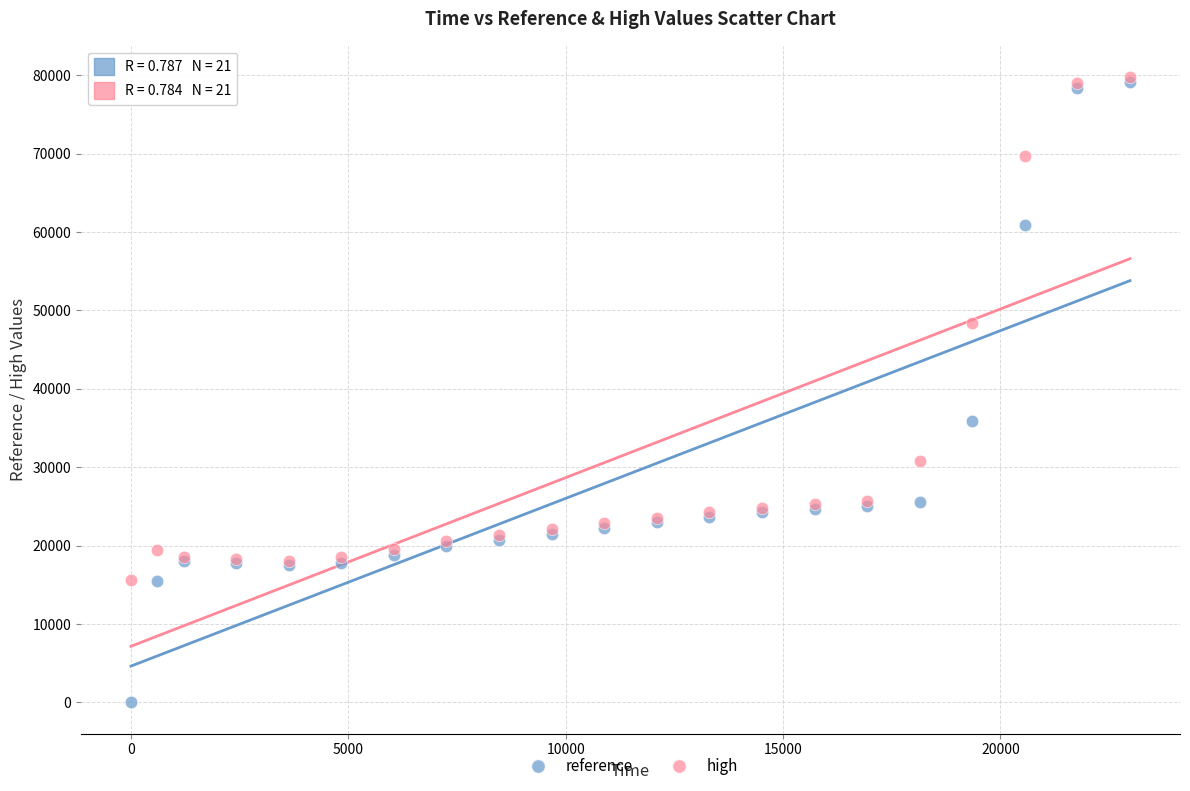

Which series reaches the minimum Y coordinate?

reference